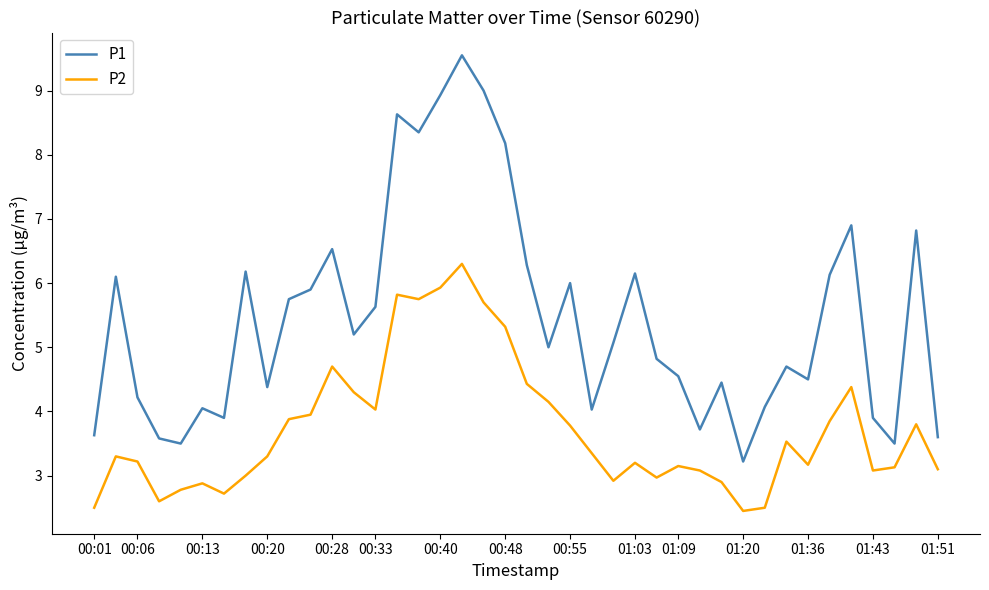

What is the highest value of the P1 series?

9.6